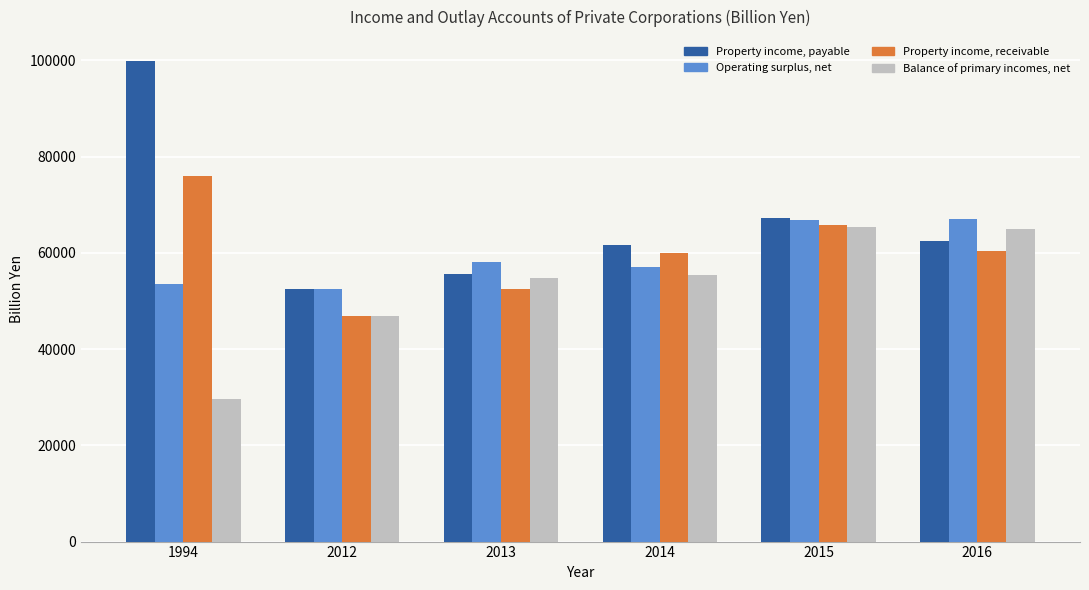

List the series in order of their peak value, lowest first.

Balance of primary incomes, net, Operating surplus, net, Property income, receivable, Property income, payable